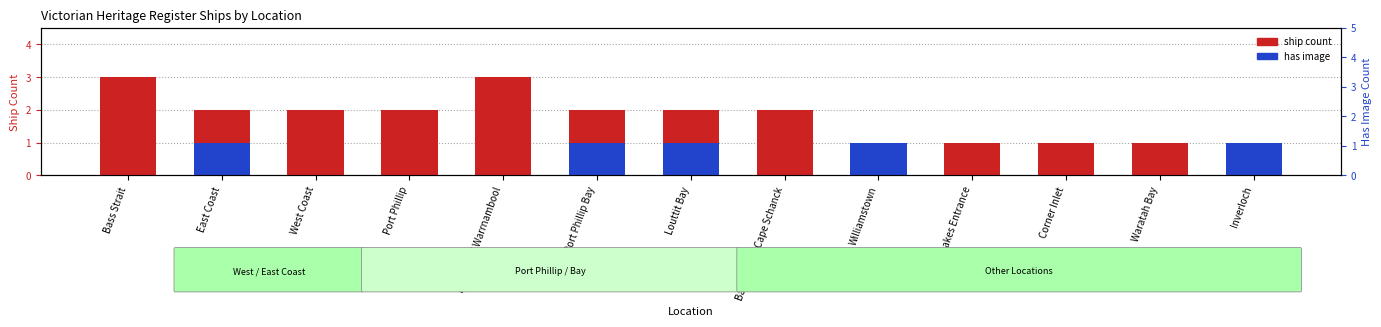

What is the average value of the ship count series?

2